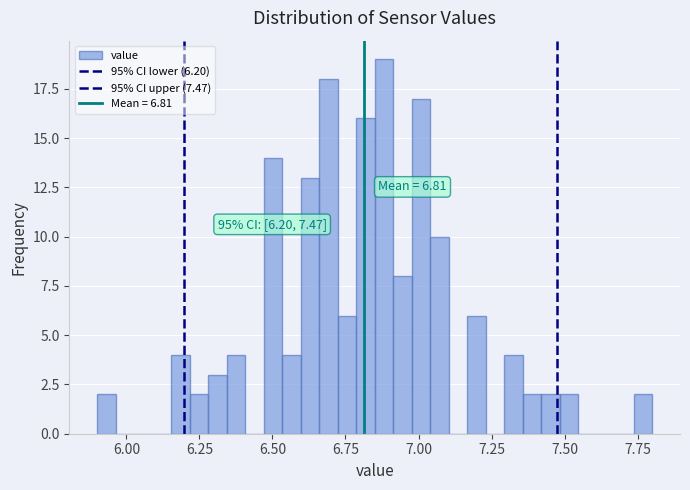

Read against the x-axis, roughly where is the centre of the tallest bar?

6.90